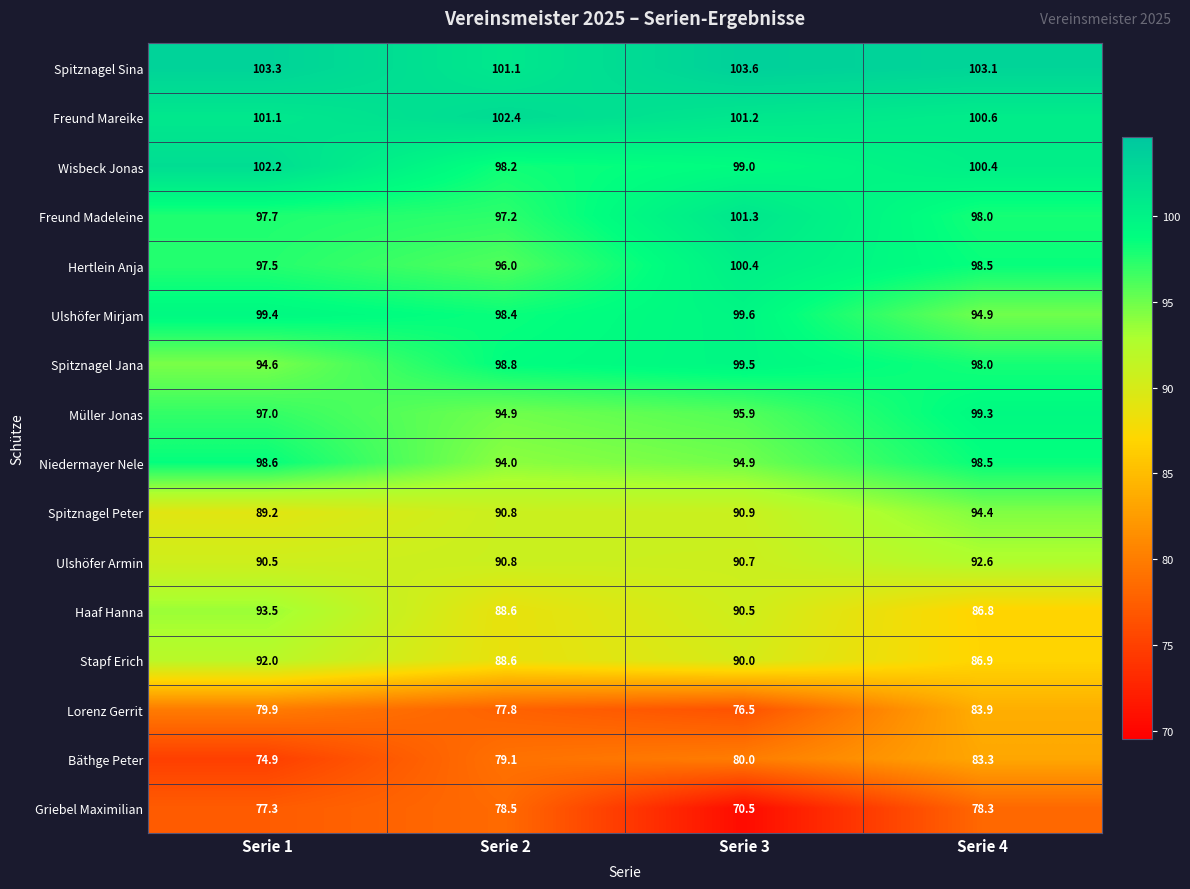

What is the difference between the second highest and minimum values in the Freund Mareike series?

0.6